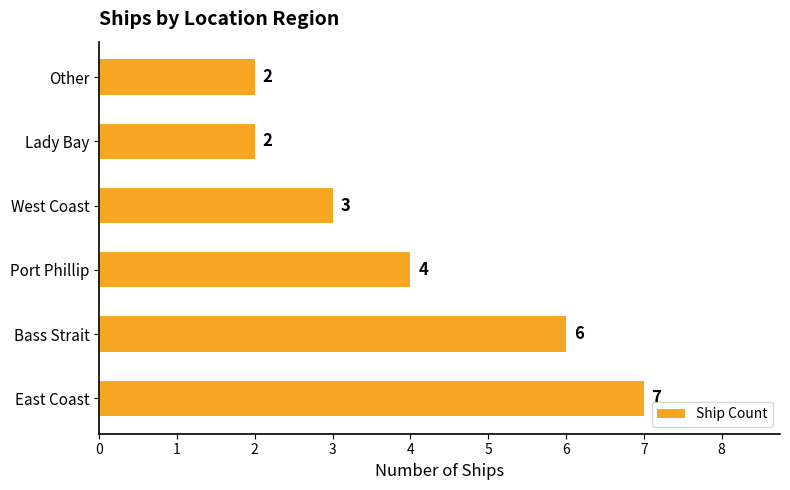

The chart shows a value of 2 at Port Phillip. True or false?

False